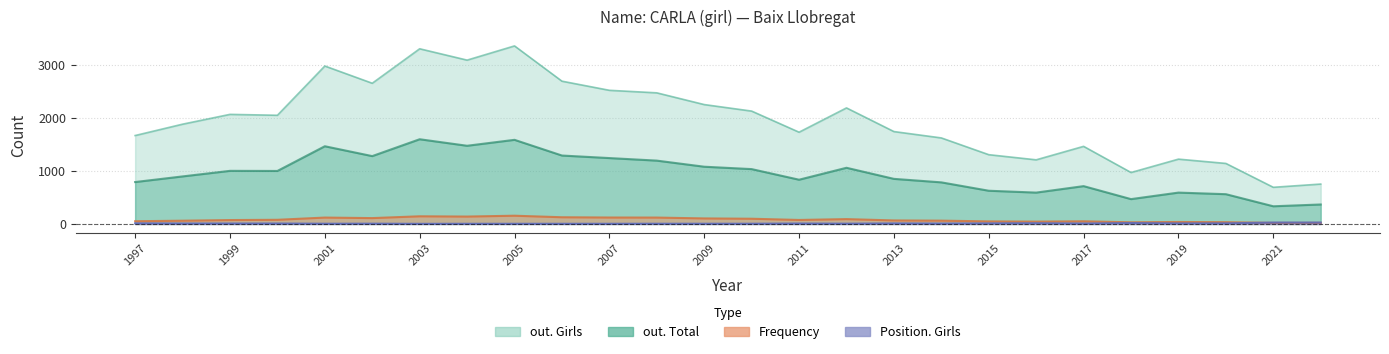

Between 2017 and 2020, which series saw the biggest shift?

out. Girls